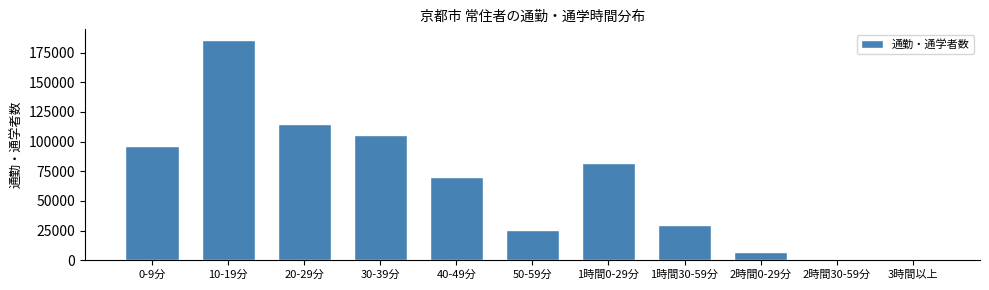

Where is the data nearest to the value 93112?

0-9分